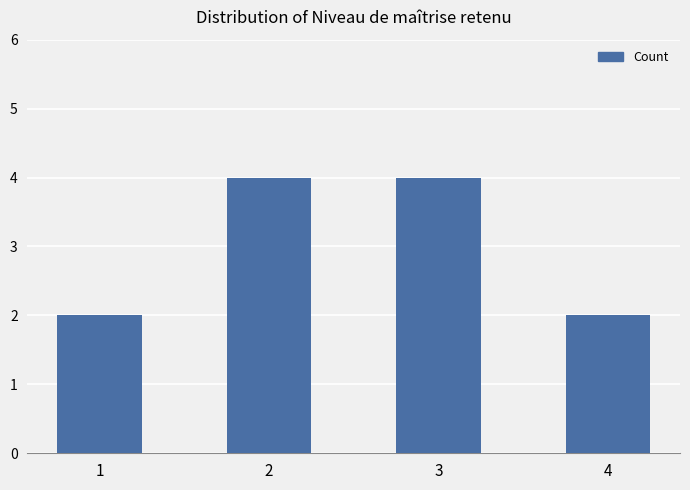

Reading left to right, list all the values displayed in this chart.

2	4	4	2